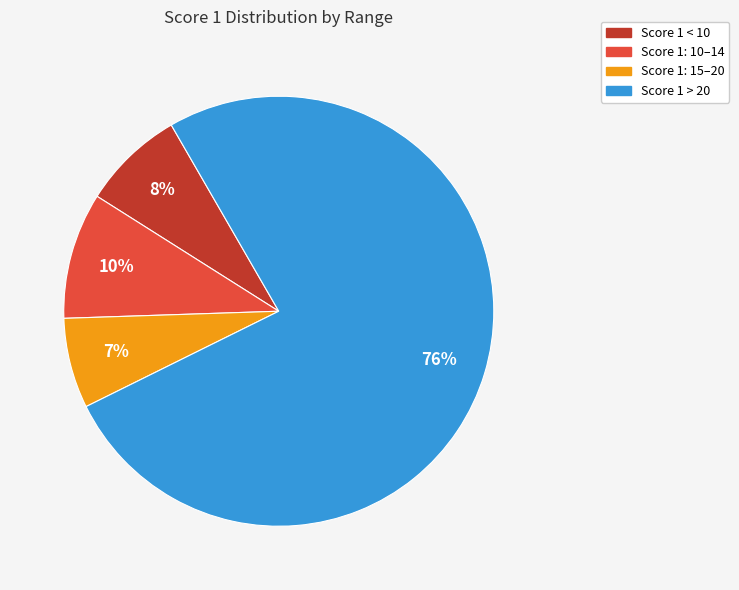

How many slices are in this pie chart?

4